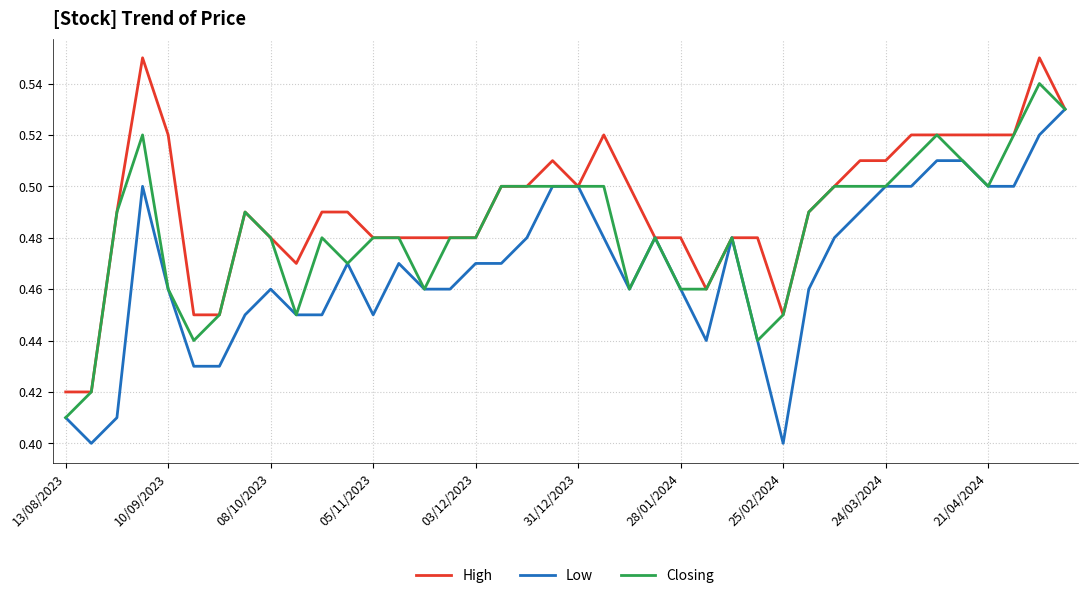

Which series has the largest total across all categories?

High